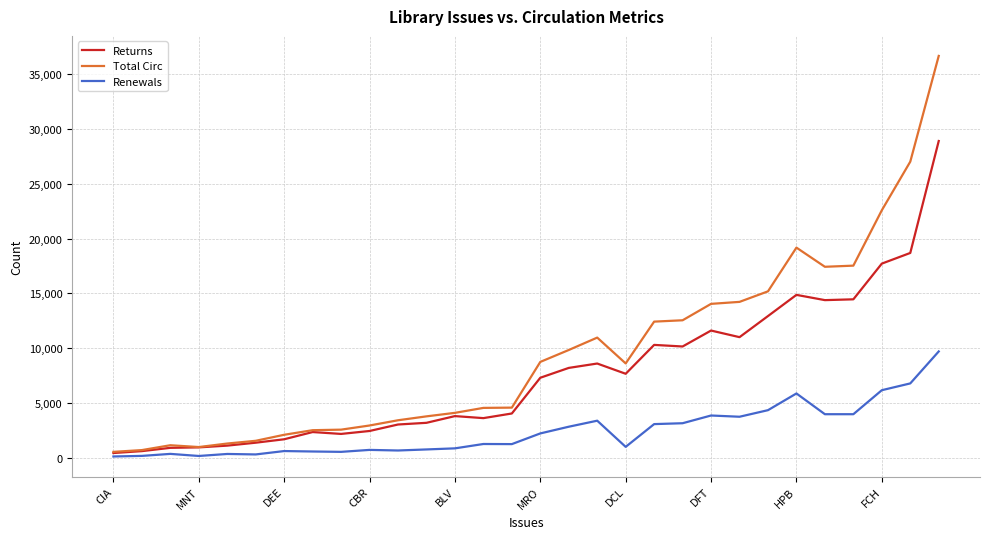

What is the maximum value shown in the chart?

36642